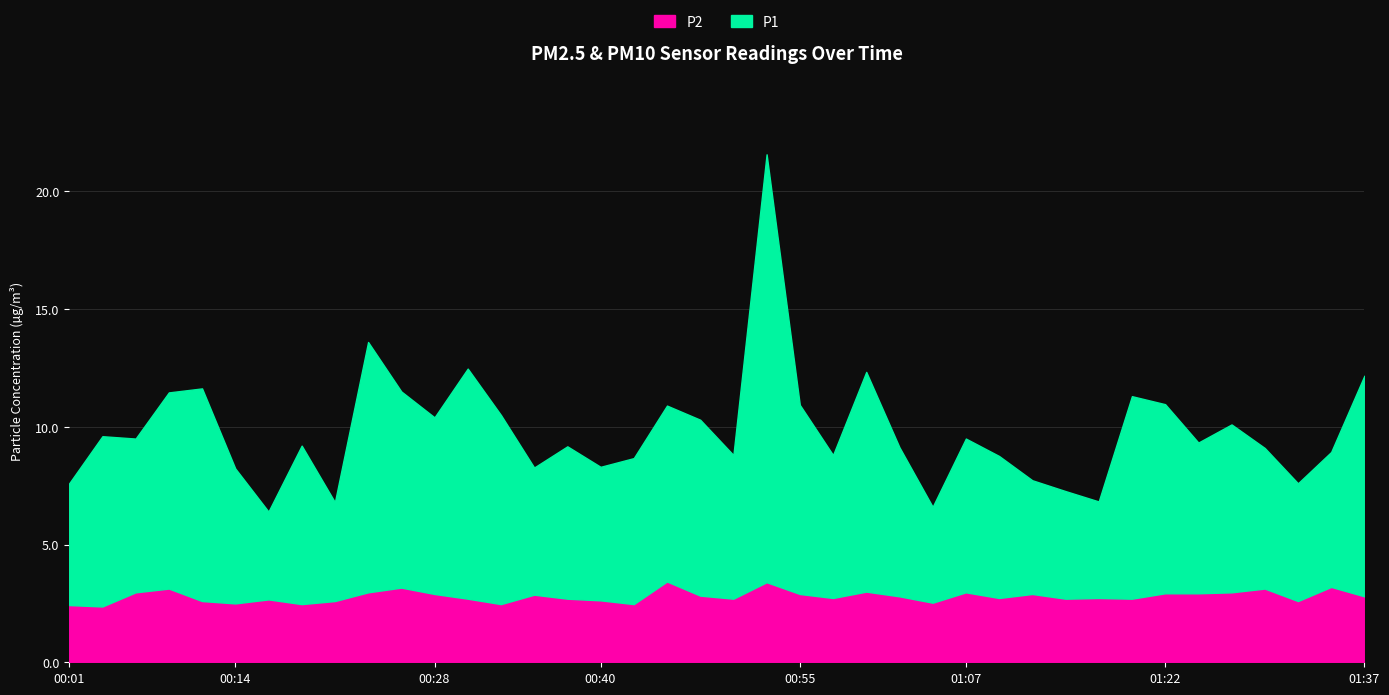

True or false: P1 and P2 cross at least once.

False